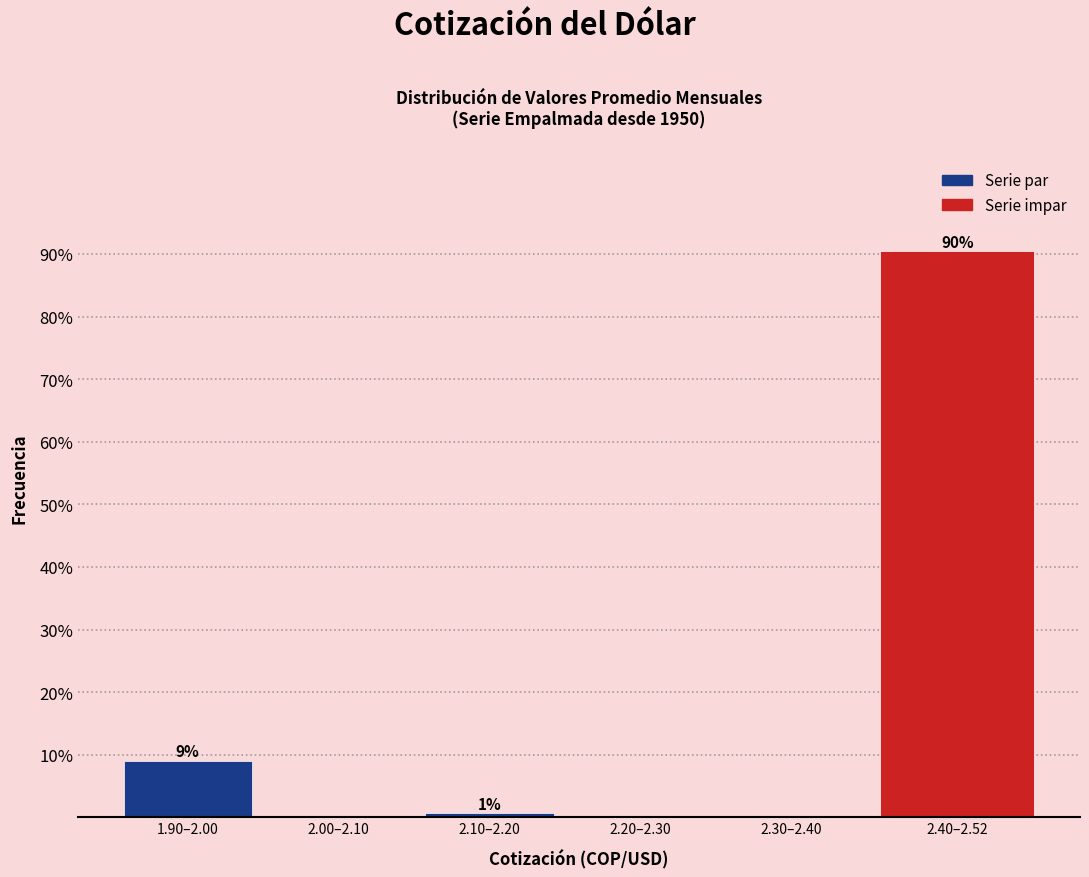

What is the sum of all values?

100.0